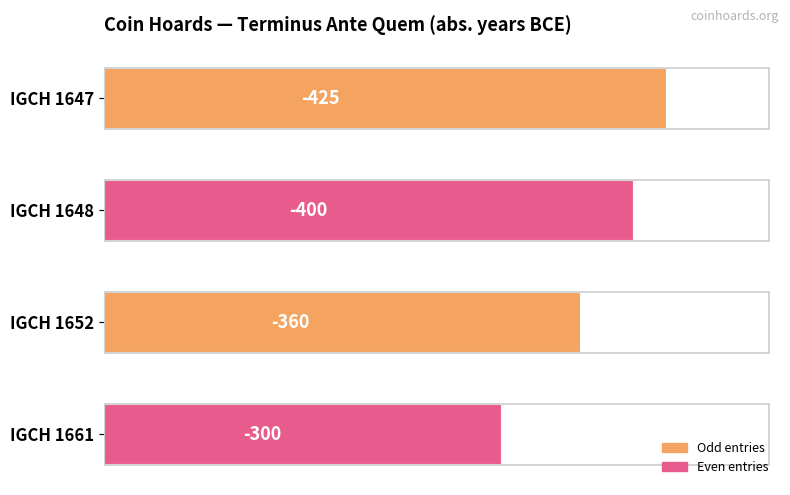

How many bars are there in total?

4